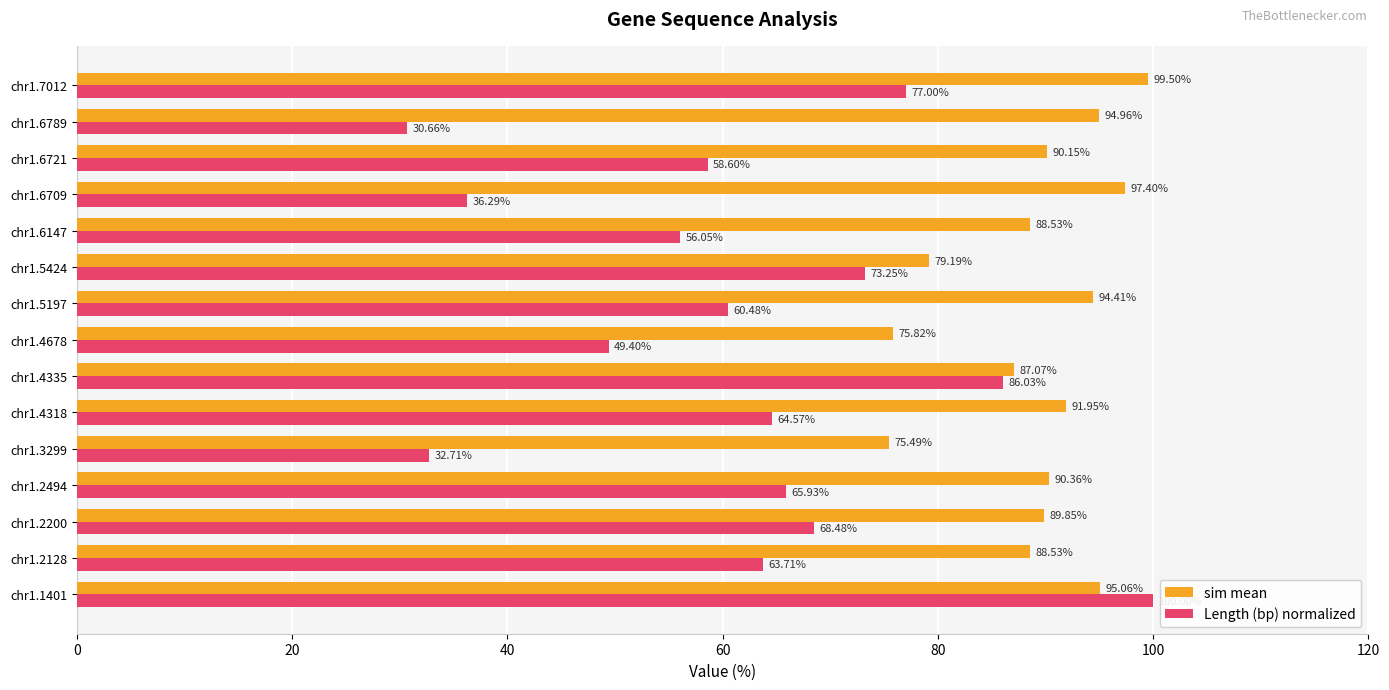

What is the minimum value shown in the chart?

30.7